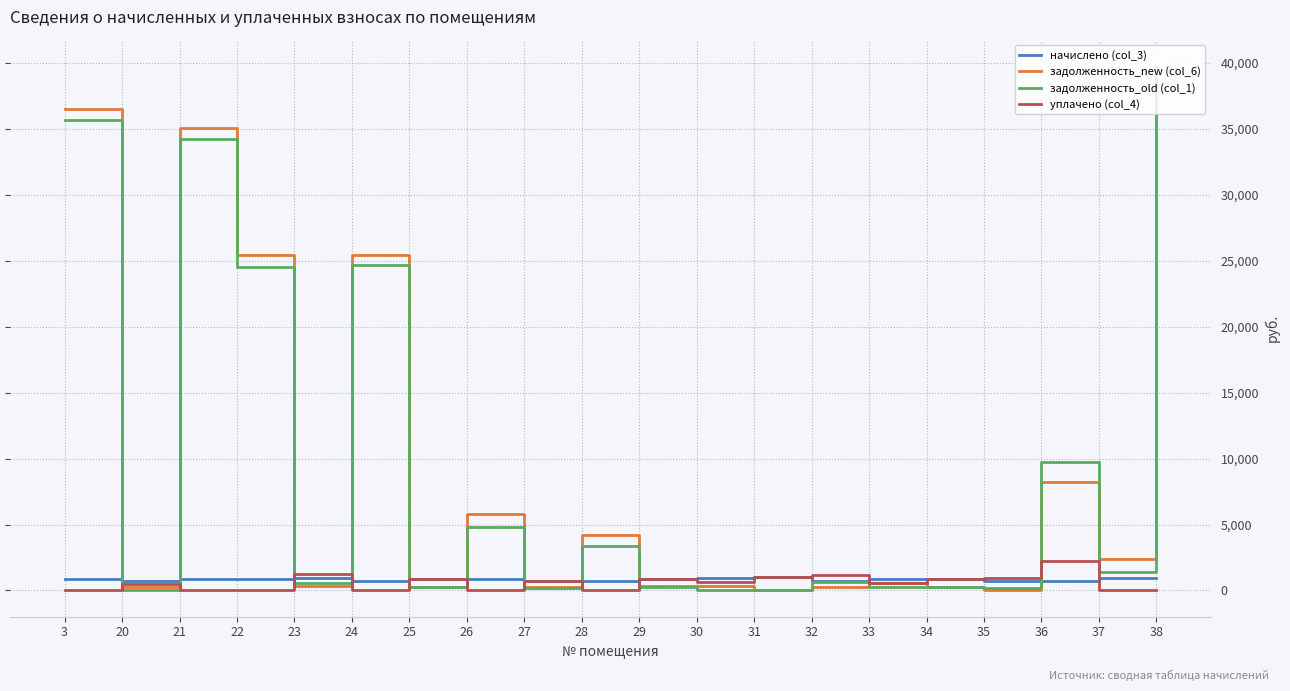

How many values in the задолженность_new (col_6) series are below 603?

10